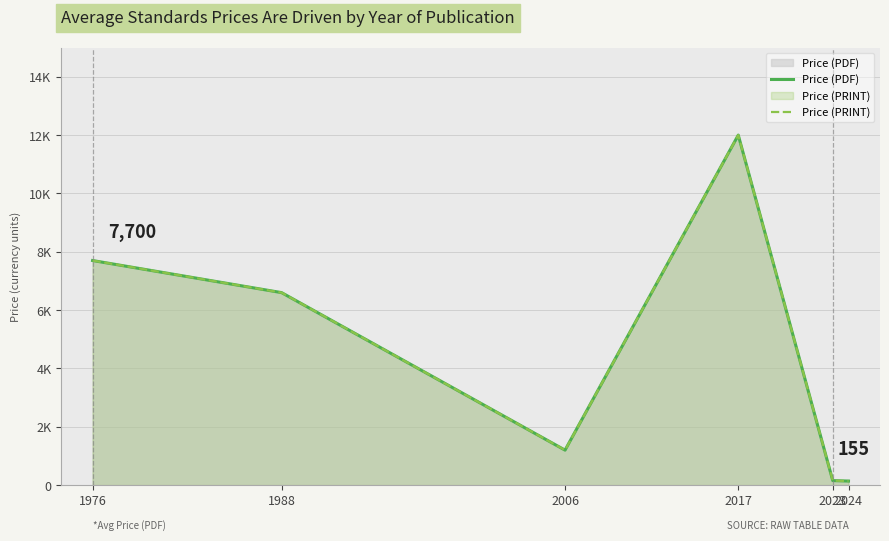

What value does the Price (PRINT) series have at 2023, to the nearest 10?

160